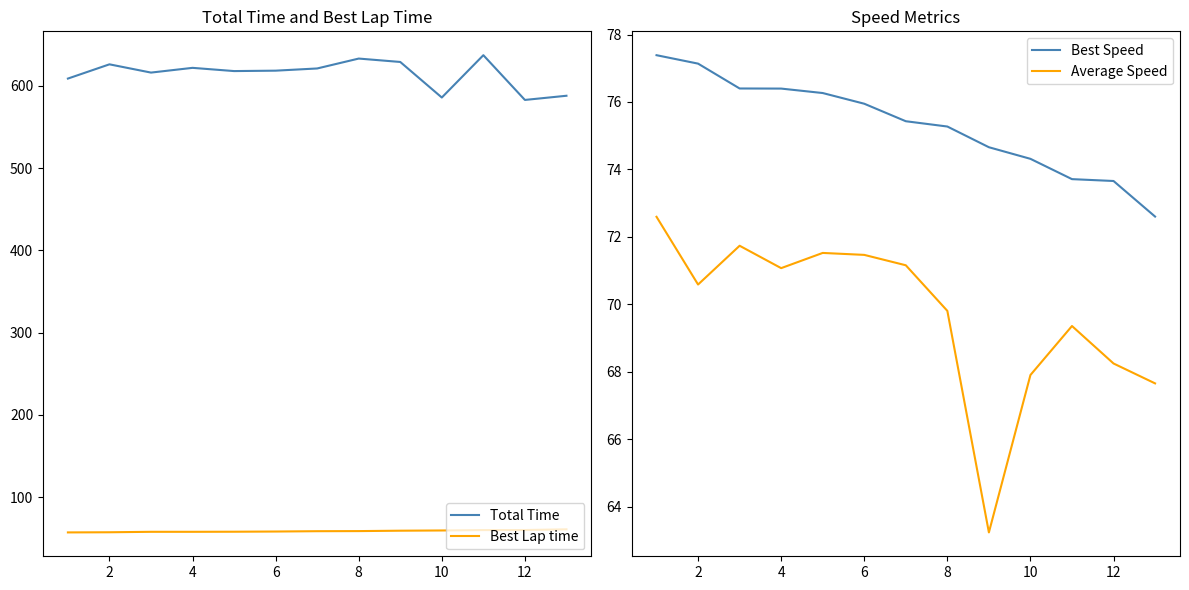

At which category does Average Speed reach its first local valley?

2